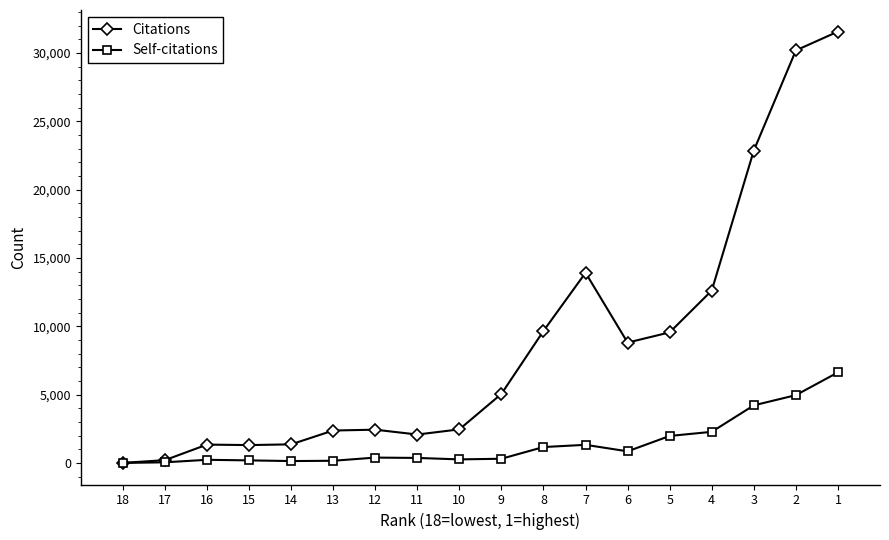

Which series has the largest range (max minus min)?

Citations